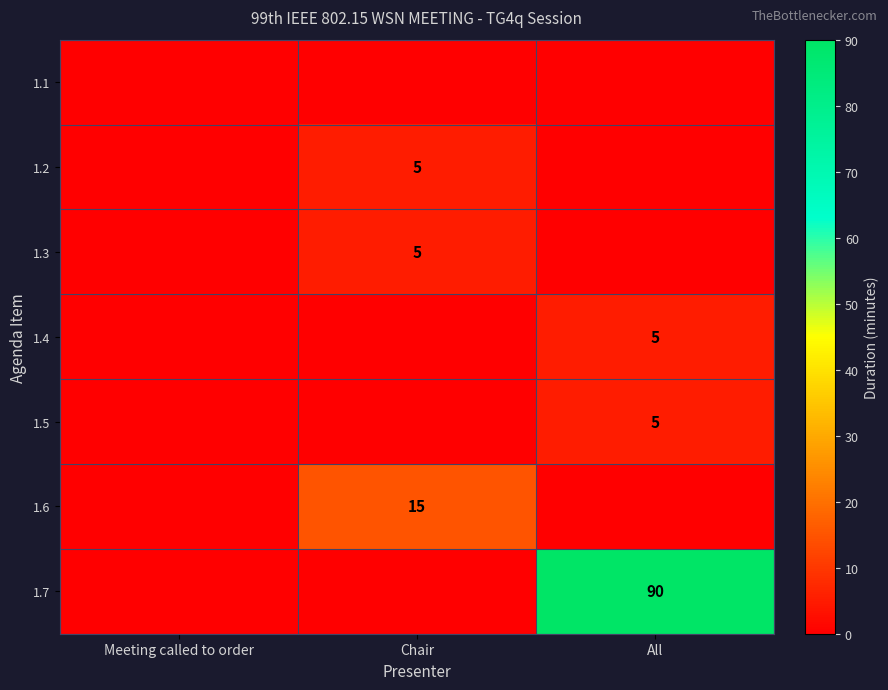

Is it true that 1.5 equals 5 at All?

True